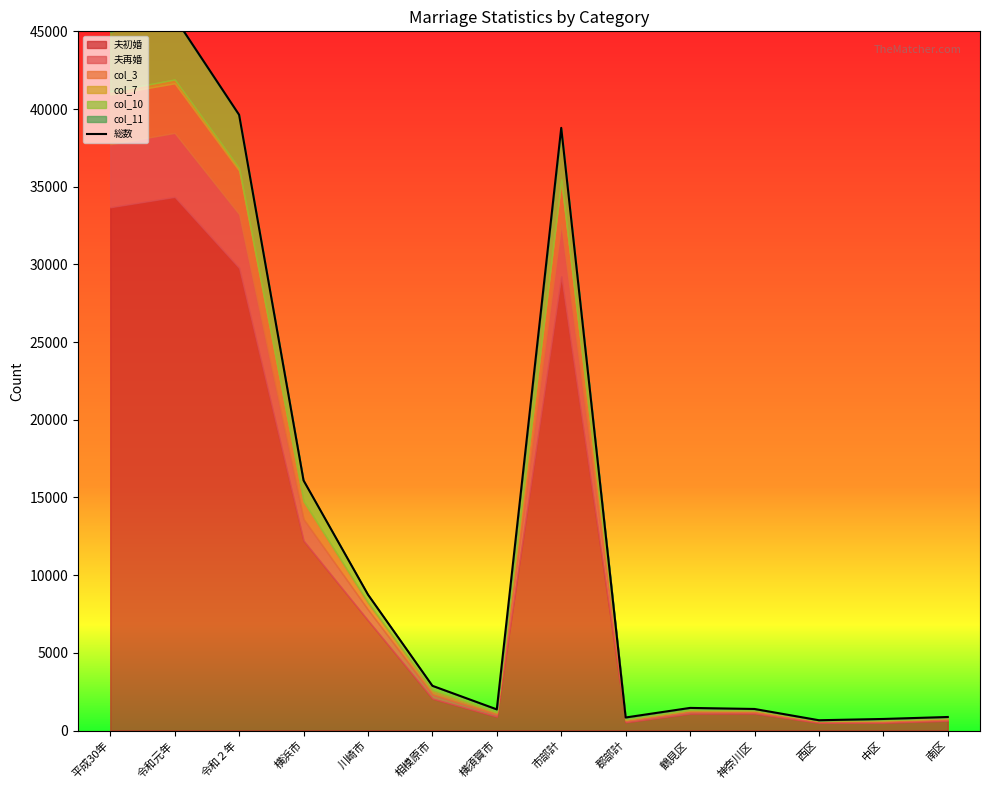

How many points are lower than both their immediate neighbors (excluding endpoints)?

3